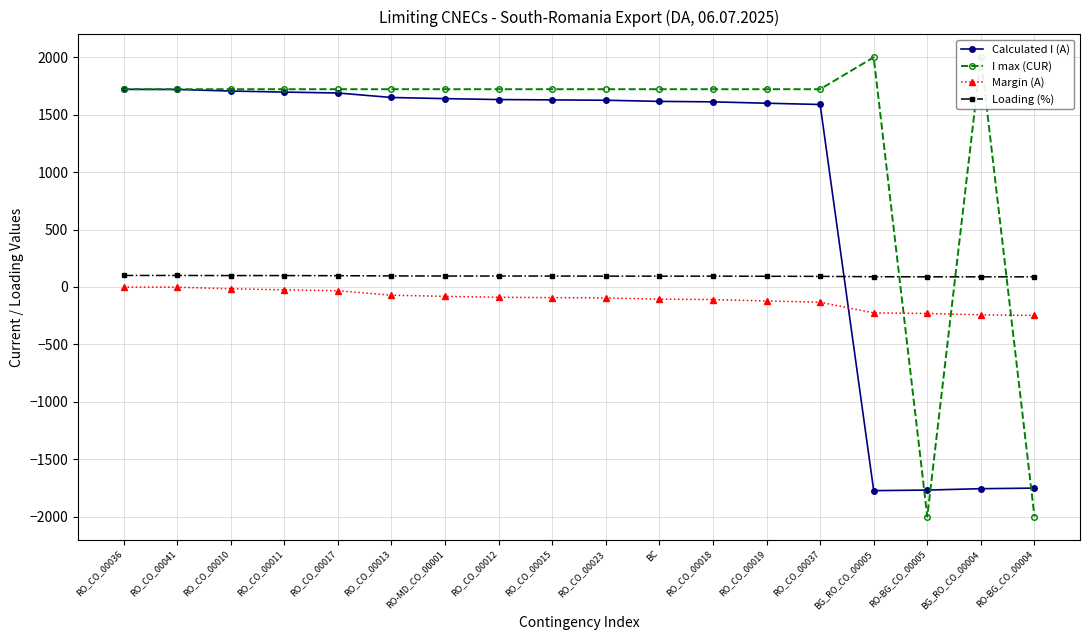

Which category has the highest value across all series?

BG_RO_CO_00005